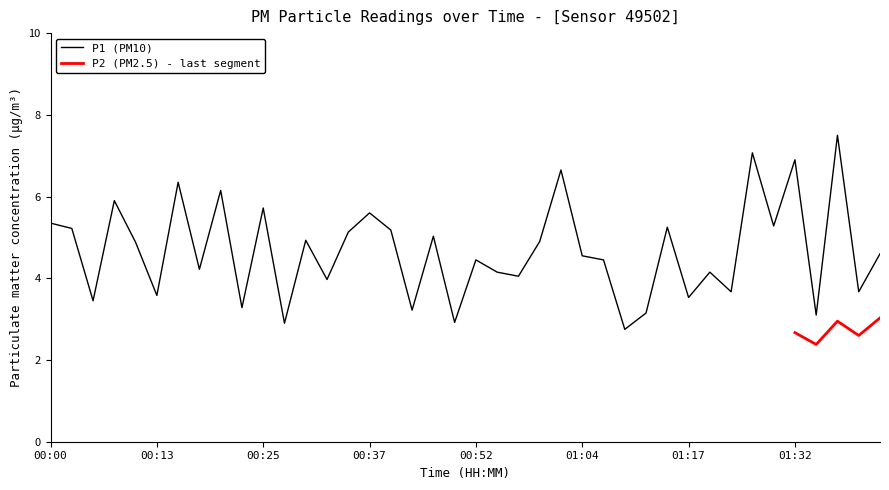

What is the change in value from 00:27 to 01:04?

+1.6